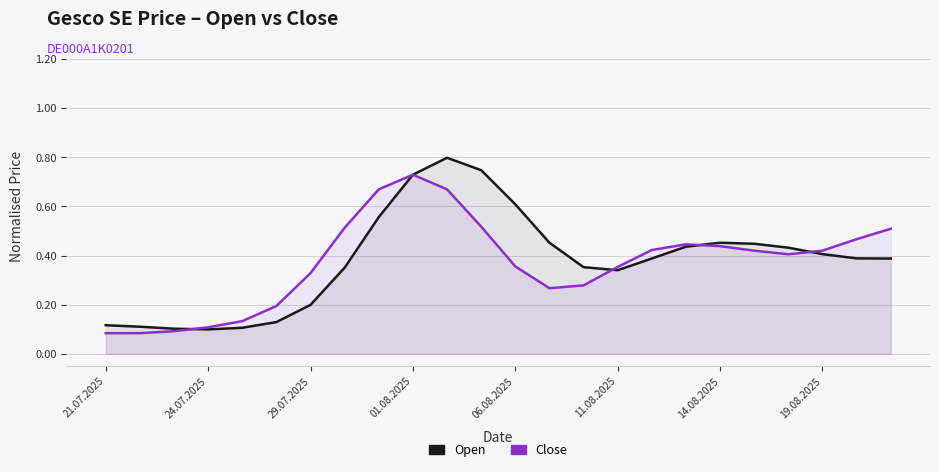

Reading left to right, list all the values displayed in this chart.

Open: 0.1	0.1	0.1	0.1	0.1	0.1	0.2	0.4	0.6	0.7	0.8	0.7	0.6	0.5	0.4	0.3	0.4	0.4	0.5	0.4	0.4	0.4	0.4	0.4
Close: 0.1	0.1	0.1	0.1	0.1	0.2	0.3	0.5	0.7	0.7	0.7	0.5	0.4	0.3	0.3	0.4	0.4	0.4	0.4	0.4	0.4	0.4	0.5	0.5